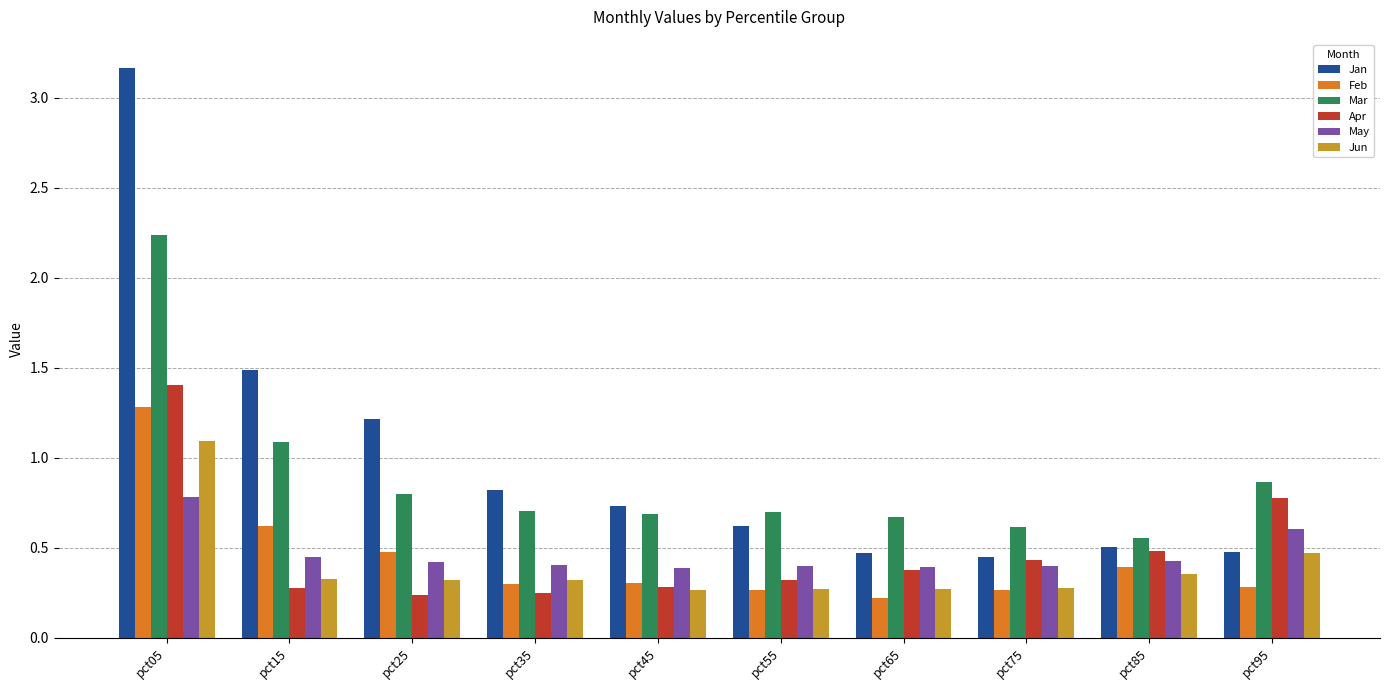

Rank the series by their maximum value, from lowest to highest.

May, Jun, Feb, Apr, Mar, Jan